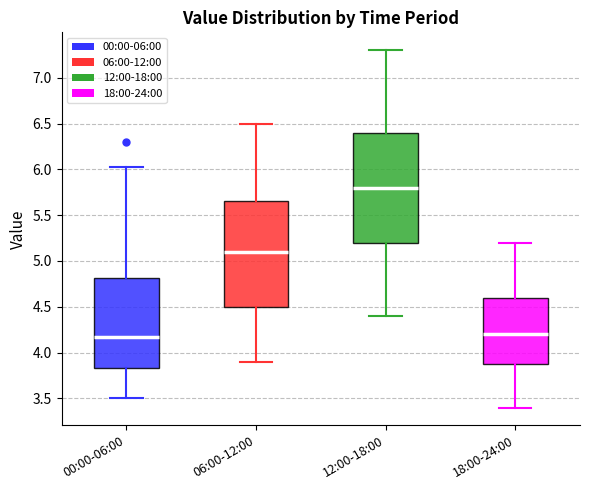

Where does the lower whisker of the box for 12:00-18:00 end on the y-axis? The values are not printed on the chart, so give them approximately, as read against the axis.

4.40